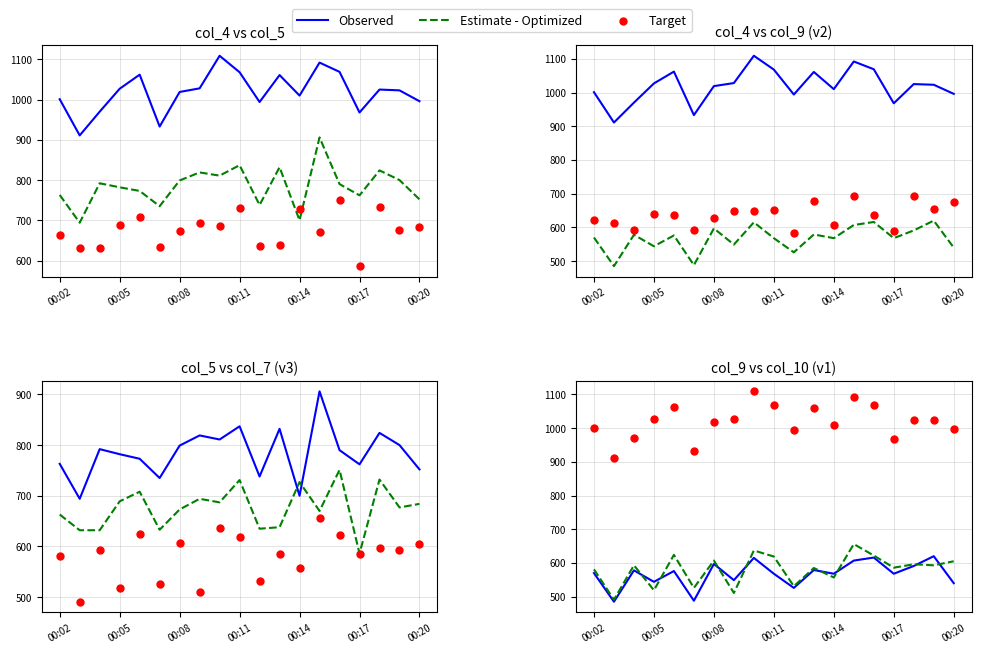

Which series contains the lowest Y value?

Observed